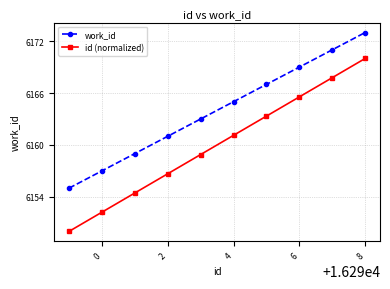

Reading left to right, list all the values displayed in this chart.

work_id: 6155.0	6157.0	6159.0	6161.0	6163.0	6165.0	6167.0	6169.0	6171.0	6173.0
id (normalized): 6150.0	6152.2	6154.4	6156.7	6158.9	6161.1	6163.3	6165.6	6167.8	6170.0